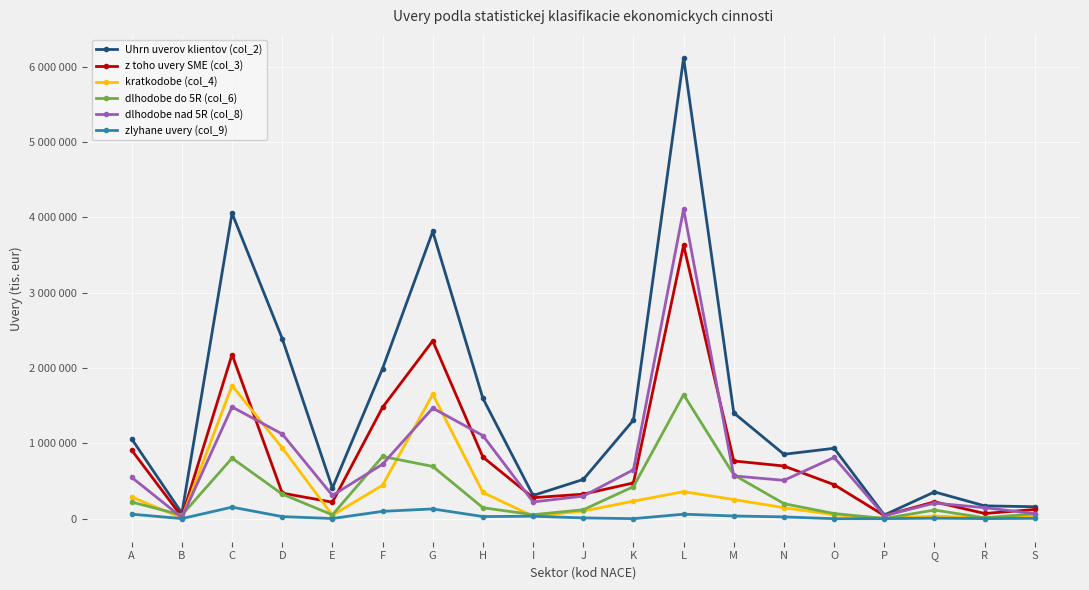

List the labels in order of Uhrn uverov klientov (col_2) value, largest first.

L, C, G, D, F, H, M, K, A, O, N, J, E, Q, I, R, S, B, P